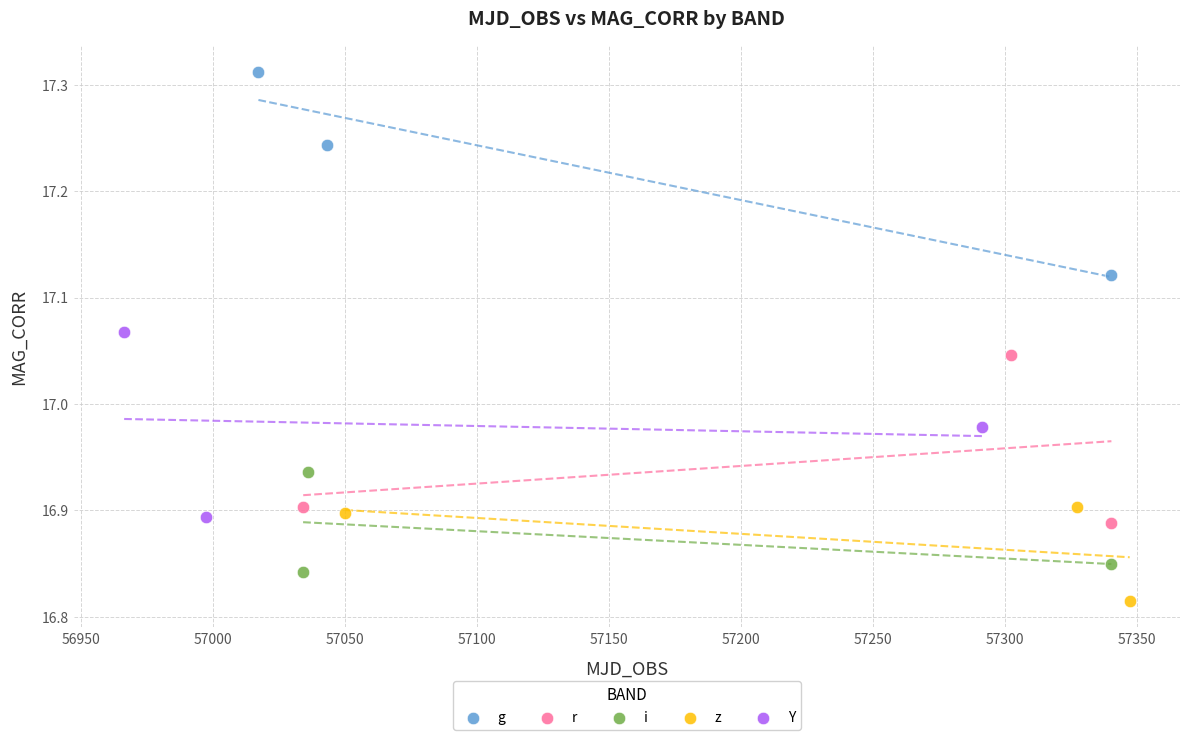

Which series reaches the minimum Y coordinate?

z